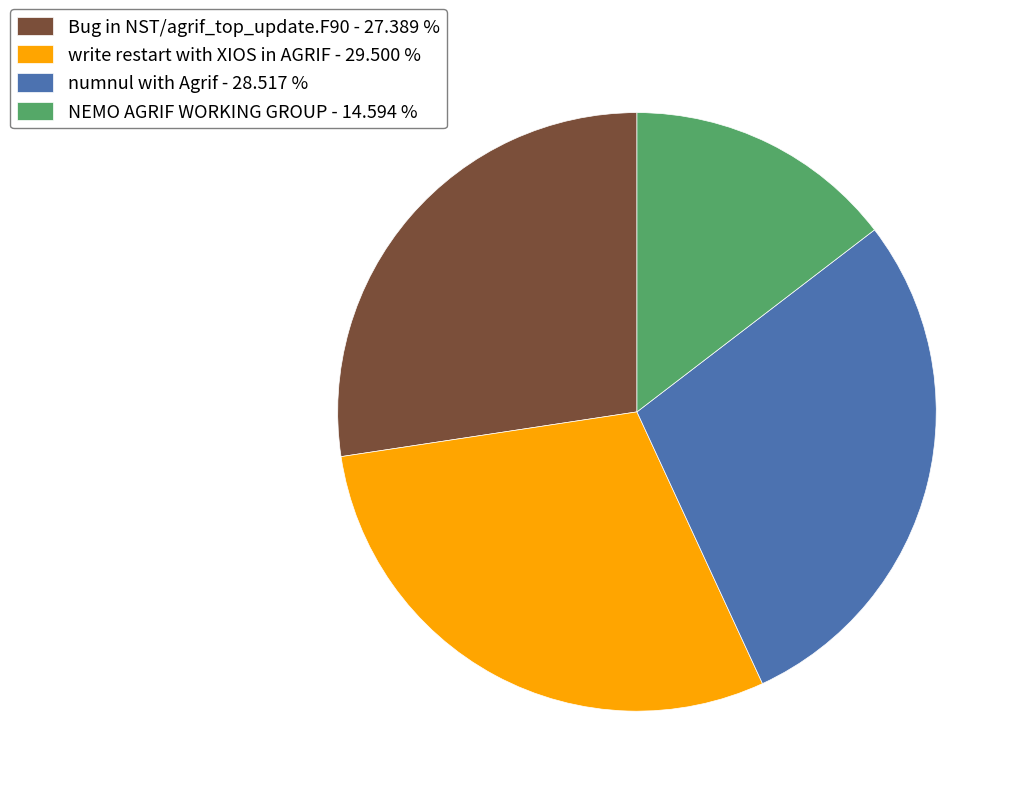

Is it true that numnul with Agrif is 29% of the pie?

True